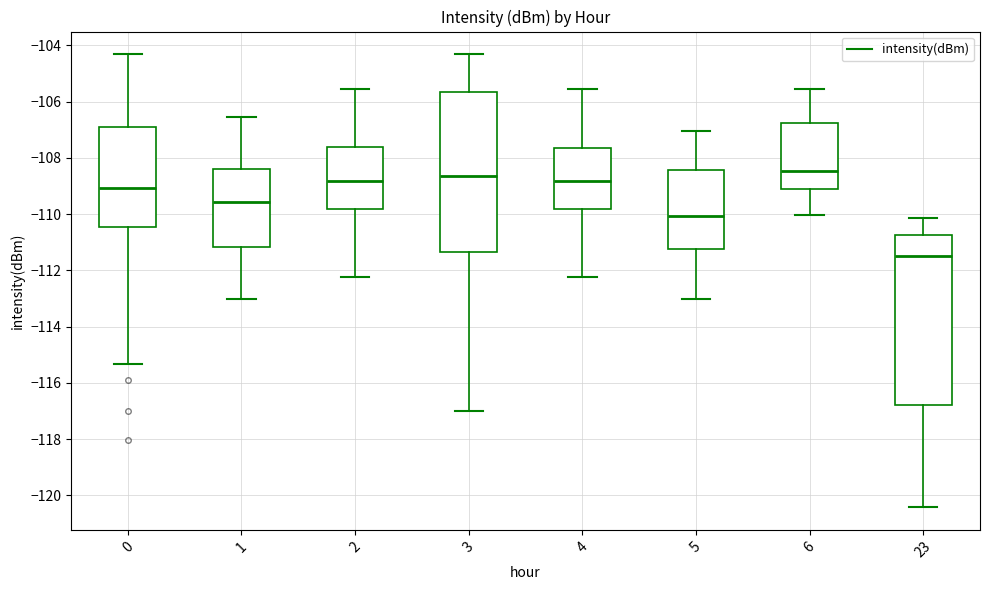

Reading left to right, read every box against the y-axis: the position of its median line, the range the box covers, and the ends of its whiskers. The values are not printed on the chart, so give them approximately, as read against the axis.

0: median -109.0, box -110.4 to -107.0, whiskers -115.4 to -104.4
1: median -109.6, box -111.2 to -108.4, whiskers -113.0 to -106.6
2: median -108.8, box -109.8 to -107.6, whiskers -112.2 to -105.6
3: median -108.6, box -111.4 to -105.6, whiskers -117.0 to -104.4
4: median -108.8, box -109.8 to -107.6, whiskers -112.2 to -105.6
5: median -110.0, box -111.2 to -108.4, whiskers -113.0 to -107.0
6: median -108.4, box -109.2 to -106.8, whiskers -110.0 to -105.6
23: median -111.4, box -116.8 to -110.8, whiskers -120.4 to -110.2